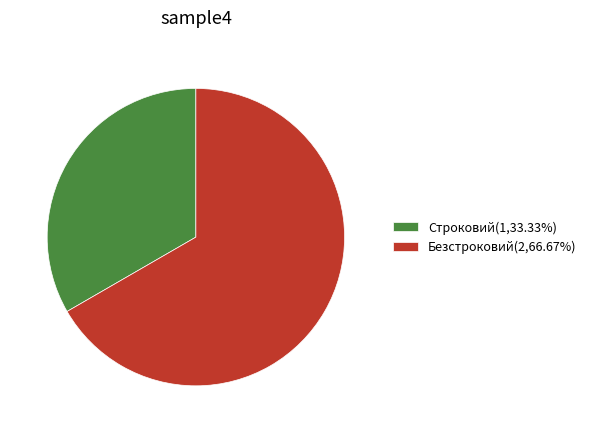

Count the number of slices in the pie.

2